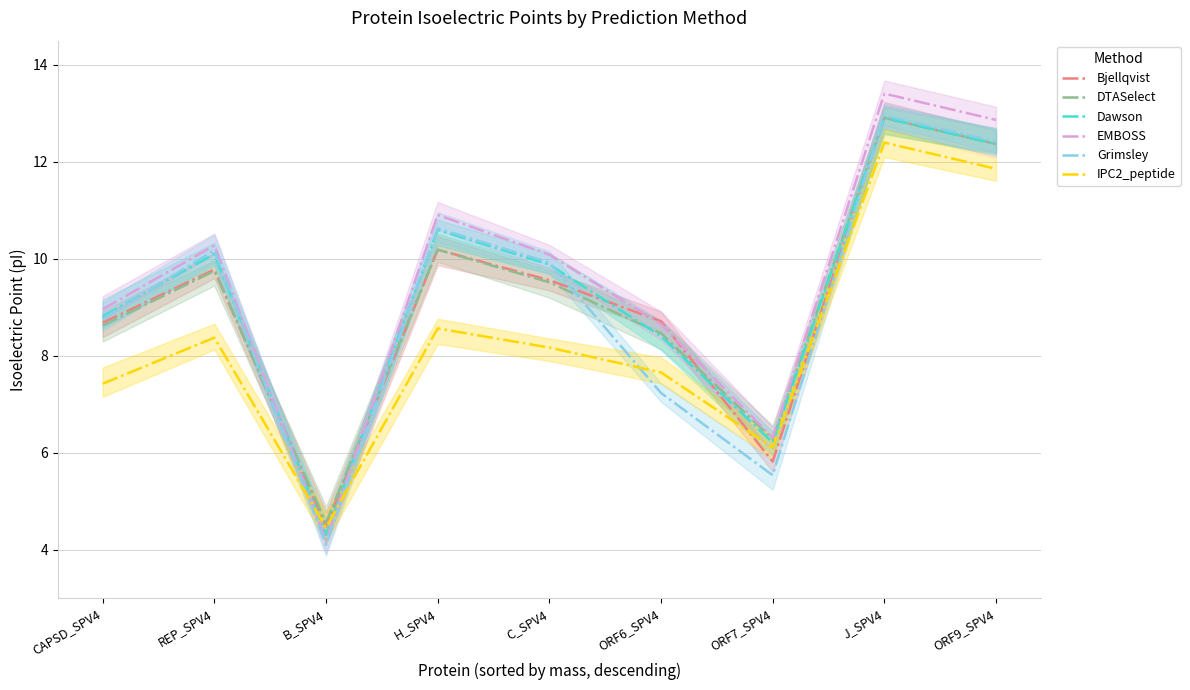

What is the label of the 6th point from the left?

ORF6_SPV4